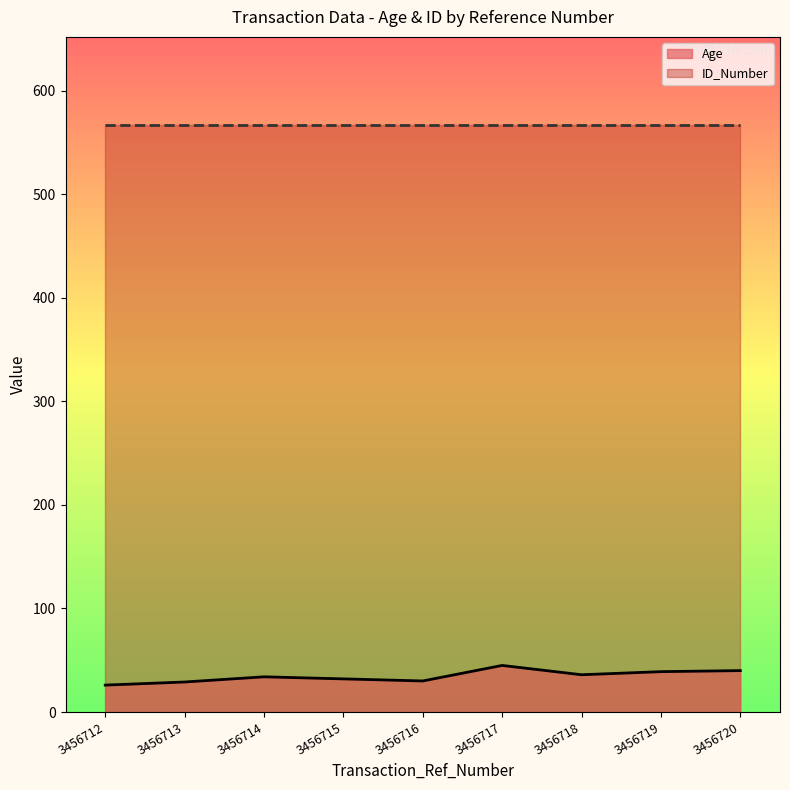

How many lines are shown in the chart?

2